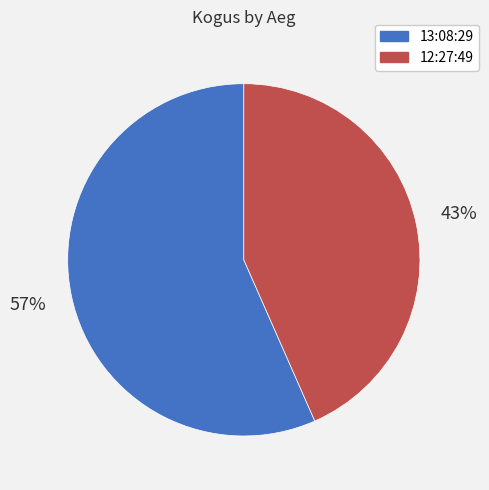

Rank the categories by value from highest to lowest.

13:08:29, 12:27:49